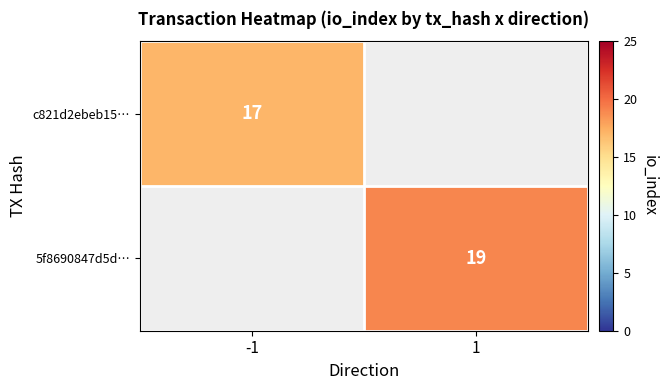

Is it true that c821d2ebeb15… equals 8 at -1?

False